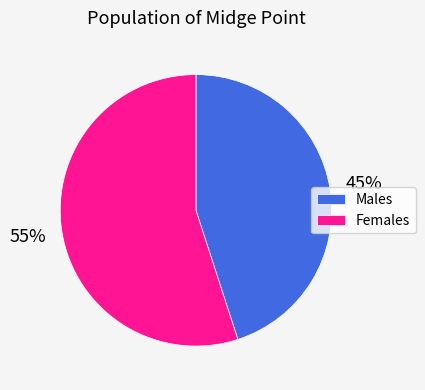

What is the smallest slice in the pie chart?

Males